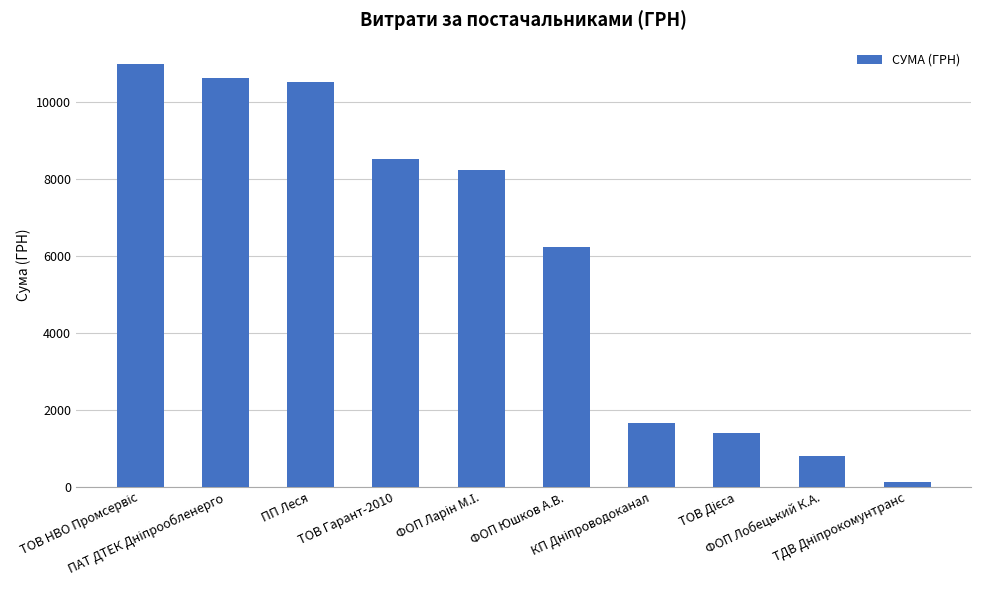

What is the minimum value shown in the chart?

135.7